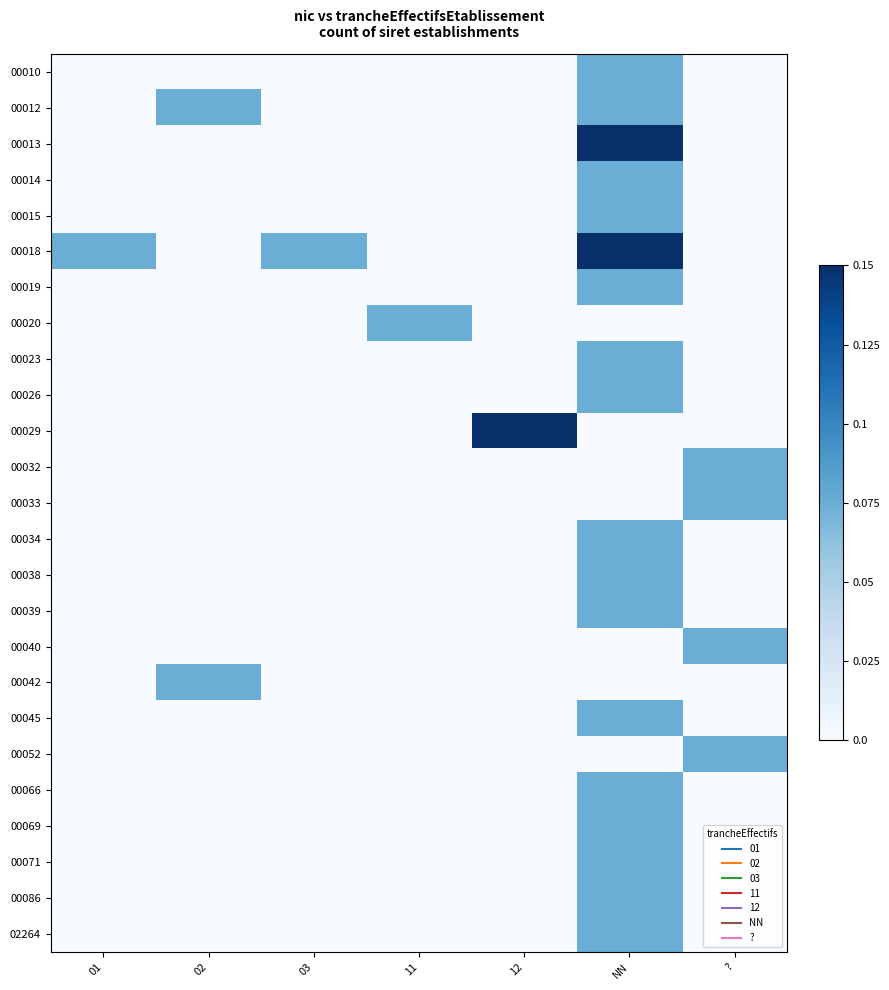

Reading left to right, list all the values displayed in this chart.

00010: 01=0.0	02=0.0	03=0.0	11=0.0	12=0.0	NN=0.1	?=0.0
00012: 01=0.0	02=0.1	03=0.0	11=0.0	12=0.0	NN=0.1	?=0.0
00013: 01=0.0	02=0.0	03=0.0	11=0.0	12=0.0	NN=0.1	?=0.0
00014: 01=0.0	02=0.0	03=0.0	11=0.0	12=0.0	NN=0.1	?=0.0
00015: 01=0.0	02=0.0	03=0.0	11=0.0	12=0.0	NN=0.1	?=0.0
00018: 01=0.1	02=0.0	03=0.1	11=0.0	12=0.0	NN=0.1	?=0.0
00019: 01=0.0	02=0.0	03=0.0	11=0.0	12=0.0	NN=0.1	?=0.0
00020: 01=0.0	02=0.0	03=0.0	11=0.1	12=0.0	NN=0.0	?=0.0
00023: 01=0.0	02=0.0	03=0.0	11=0.0	12=0.0	NN=0.1	?=0.0
00026: 01=0.0	02=0.0	03=0.0	11=0.0	12=0.0	NN=0.1	?=0.0
00029: 01=0.0	02=0.0	03=0.0	11=0.0	12=0.1	NN=0.0	?=0.0
00032: 01=0.0	02=0.0	03=0.0	11=0.0	12=0.0	NN=0.0	?=0.1
00033: 01=0.0	02=0.0	03=0.0	11=0.0	12=0.0	NN=0.0	?=0.1
00034: 01=0.0	02=0.0	03=0.0	11=0.0	12=0.0	NN=0.1	?=0.0
00038: 01=0.0	02=0.0	03=0.0	11=0.0	12=0.0	NN=0.1	?=0.0
00039: 01=0.0	02=0.0	03=0.0	11=0.0	12=0.0	NN=0.1	?=0.0
00040: 01=0.0	02=0.0	03=0.0	11=0.0	12=0.0	NN=0.0	?=0.1
00042: 01=0.0	02=0.1	03=0.0	11=0.0	12=0.0	NN=0.0	?=0.0
00045: 01=0.0	02=0.0	03=0.0	11=0.0	12=0.0	NN=0.1	?=0.0
00052: 01=0.0	02=0.0	03=0.0	11=0.0	12=0.0	NN=0.0	?=0.1
00066: 01=0.0	02=0.0	03=0.0	11=0.0	12=0.0	NN=0.1	?=0.0
00069: 01=0.0	02=0.0	03=0.0	11=0.0	12=0.0	NN=0.1	?=0.0
00071: 01=0.0	02=0.0	03=0.0	11=0.0	12=0.0	NN=0.1	?=0.0
00086: 01=0.0	02=0.0	03=0.0	11=0.0	12=0.0	NN=0.1	?=0.0
02264: 01=0.0	02=0.0	03=0.0	11=0.0	12=0.0	NN=0.1	?=0.0